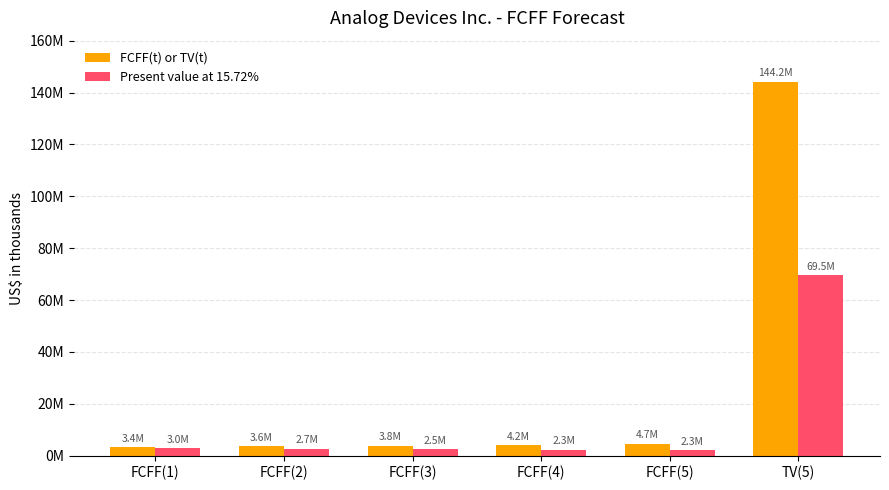

What position from the right is FCFF(2)?

5